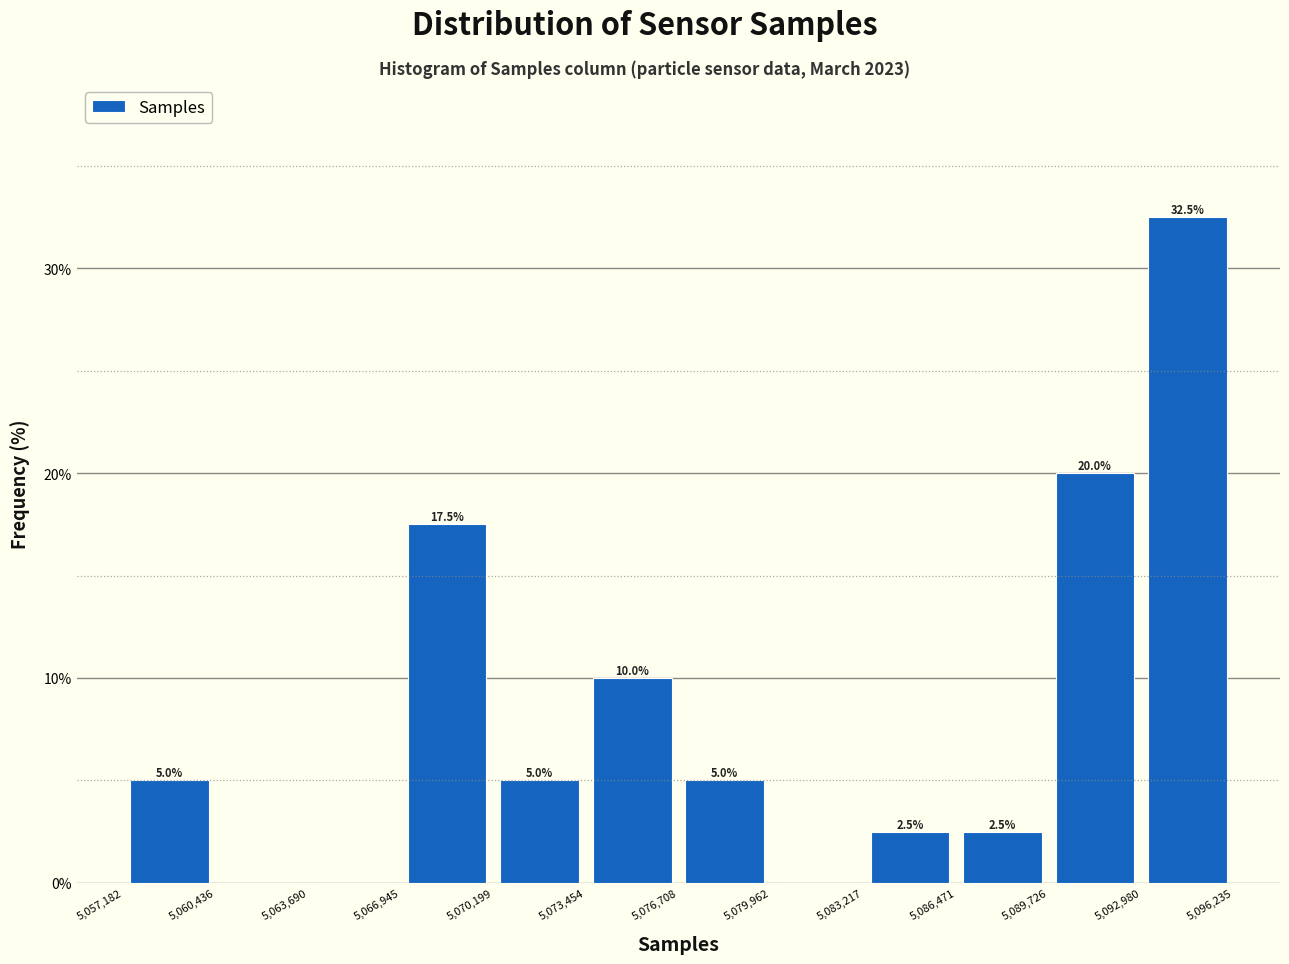

Which range on the x-axis has the tallest bar?

5,092,980 to 5,096,235